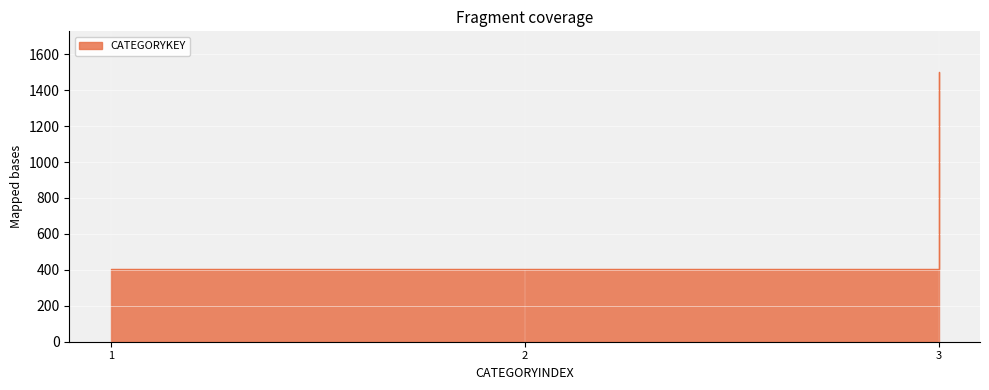

What is the difference between the second highest and minimum values?

1